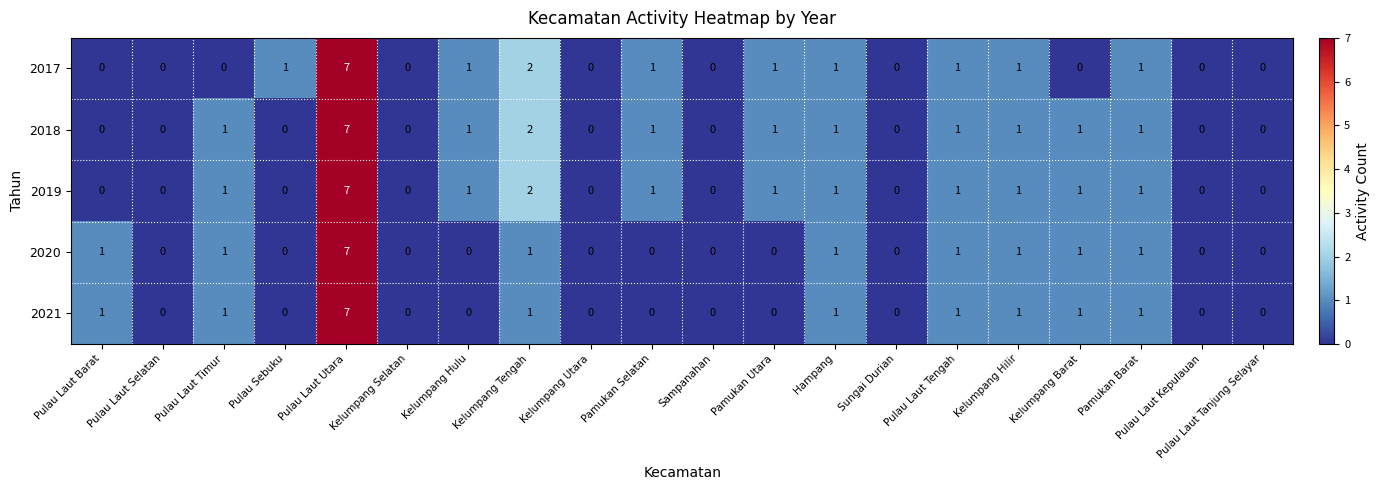

What is the total value across all series at Kelumpang Hulu?

3